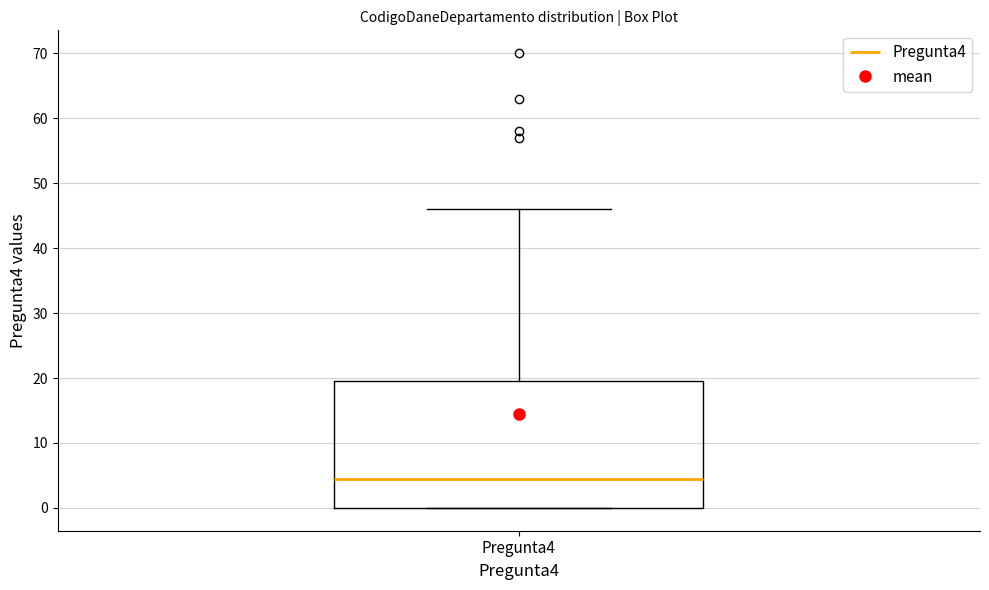

Read this box plot against the y-axis: the position of the median line, the range covered by the box, and the ends of both whiskers. The values are not printed on the chart, so give them approximately, as read against the axis.

median 5, box 0 to 20, whiskers 0 to 46